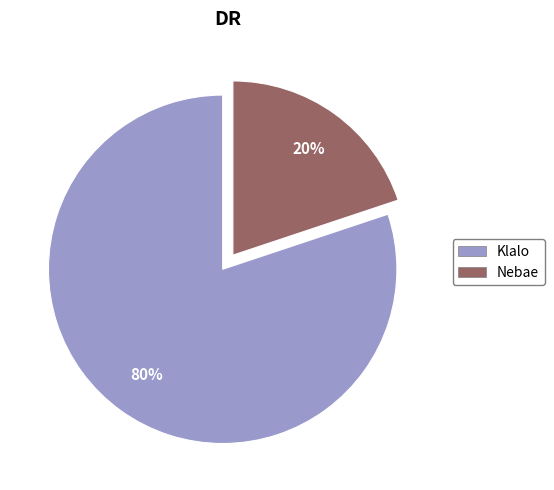

To the nearest percent, what portion does Klalo represent?

80%